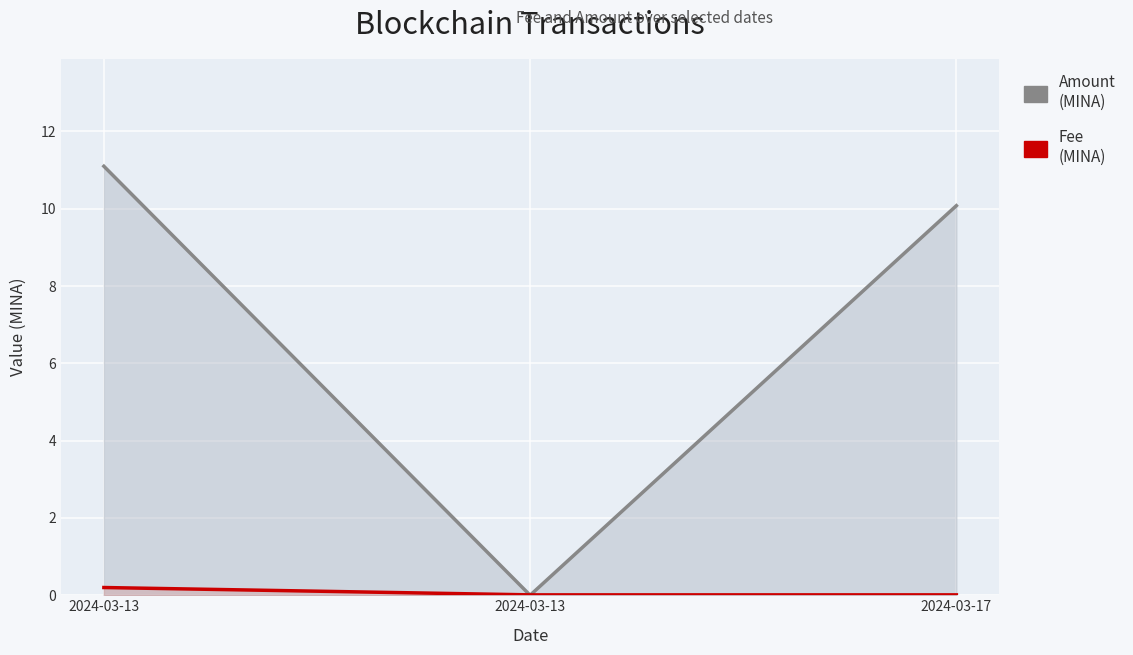

What is the value of the Amount (MINA) point at the 1st from the left?

11.1